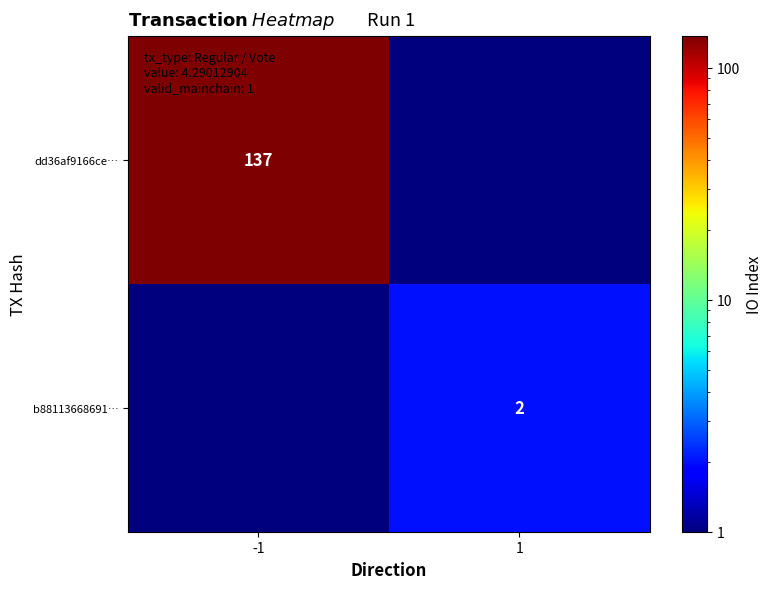

The dd36af9166ce… series shows 137.0 at -1. True or false?

True